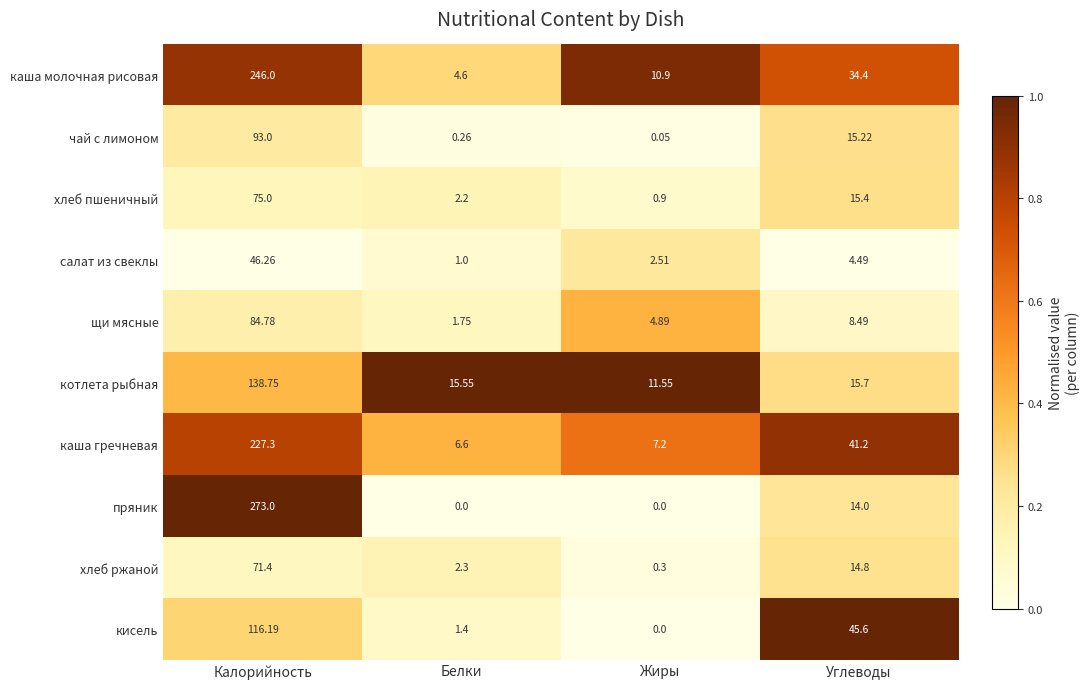

At which label does каша гречневая reach its minimum?

Белки